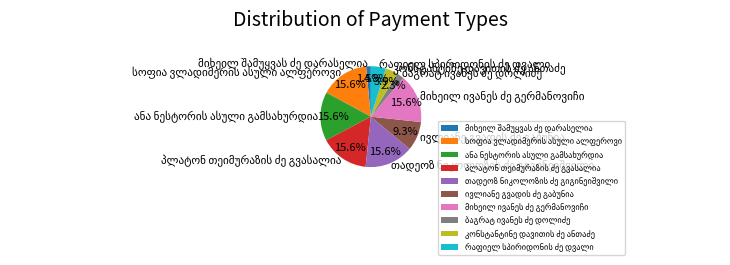

How many segments does this pie chart have?

10